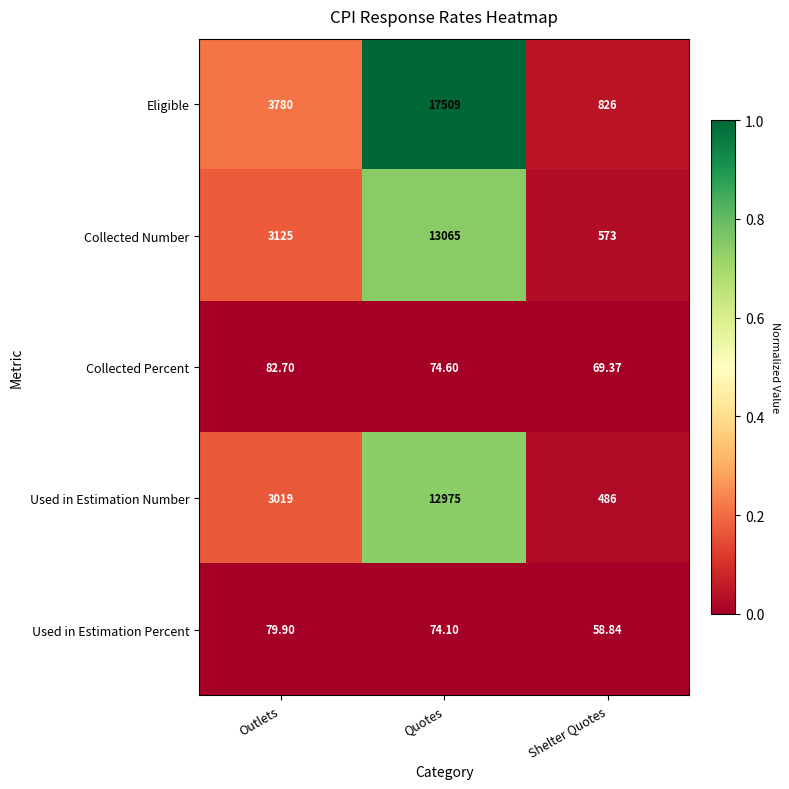

Is the value of Collected Number at Outlets greater than the value of Used in Estimation Percent at Shelter Quotes?

Yes